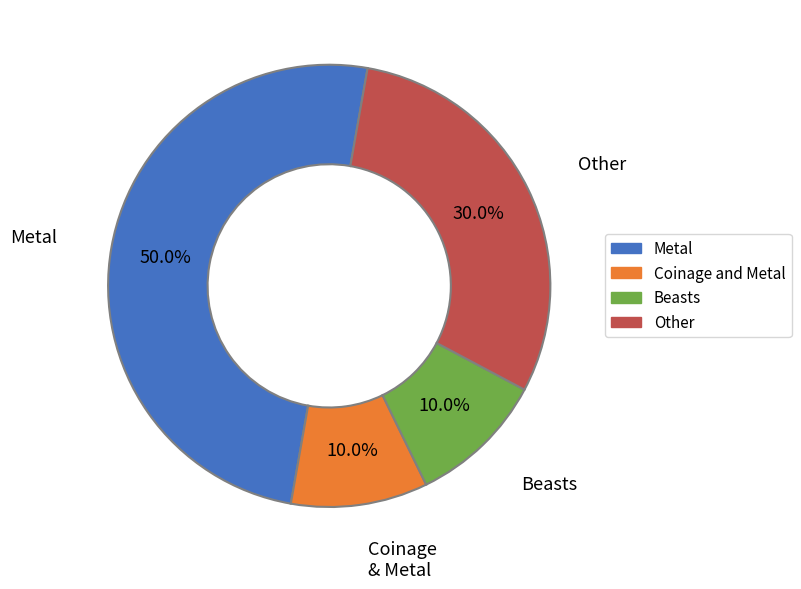

Is the sum of Other and Metal greater than half?

Yes